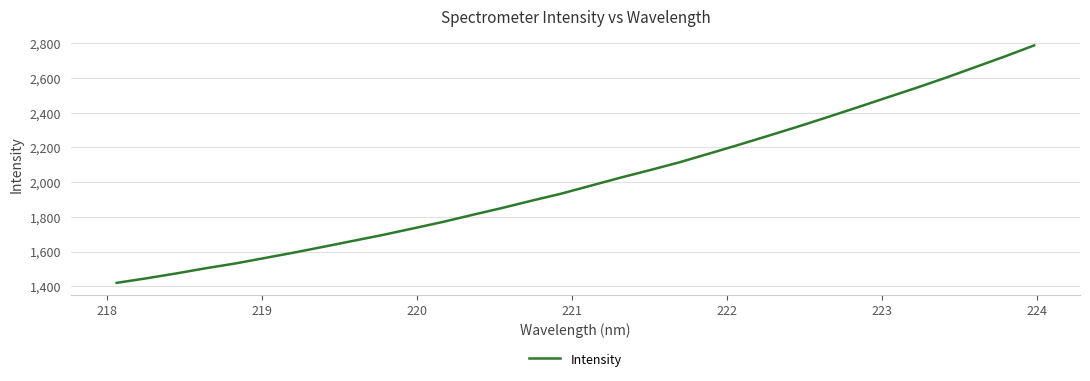

What is the difference between the maximum and minimum values?

1368.9